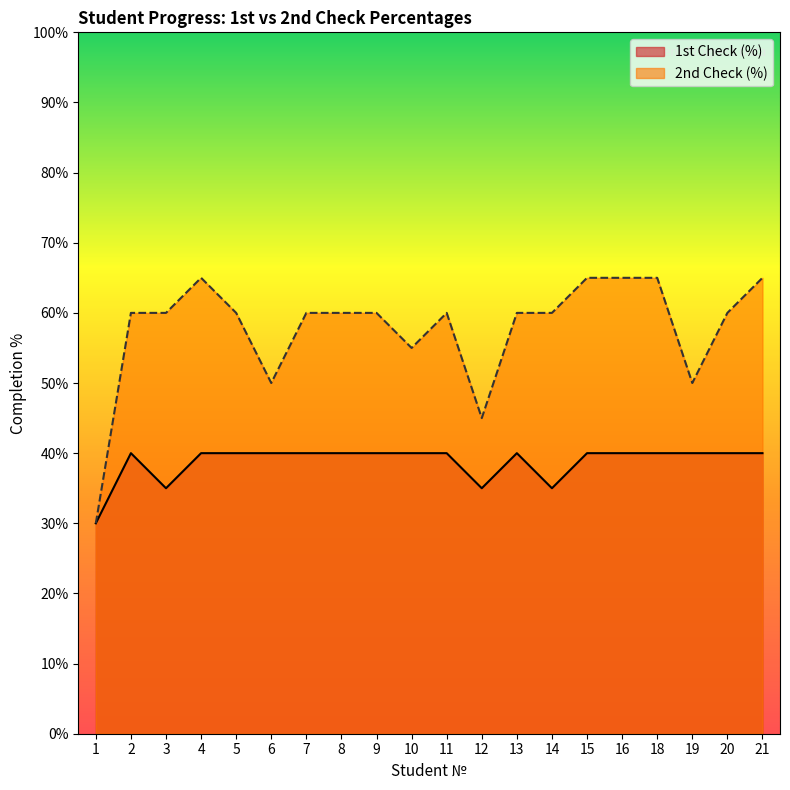

List the series in order of their overall mean, lowest first.

1st Check (%), 2nd Check (%)